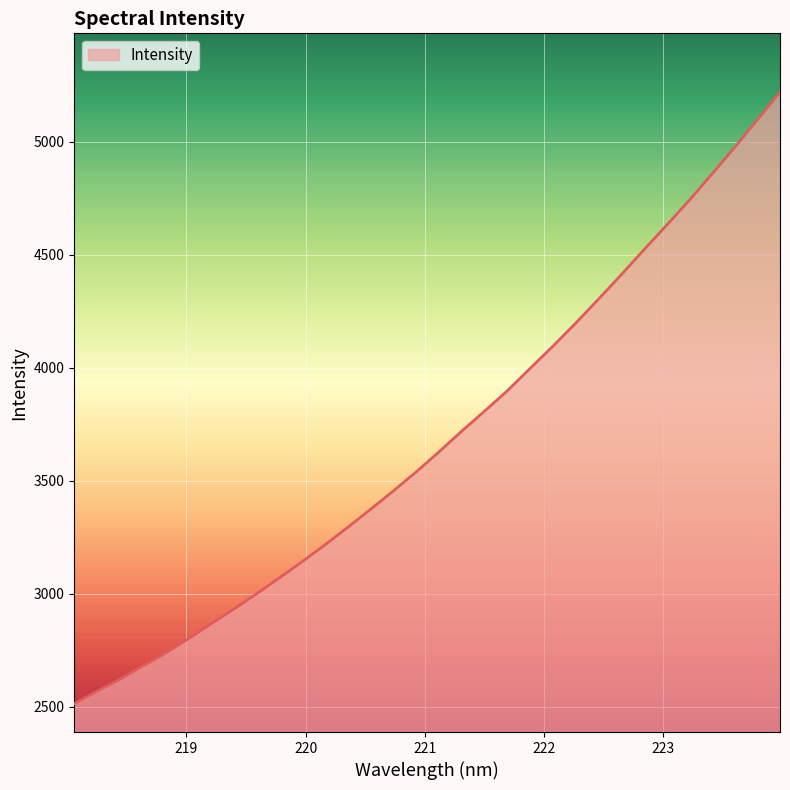

What is the difference between the maximum and minimum values?

2705.8